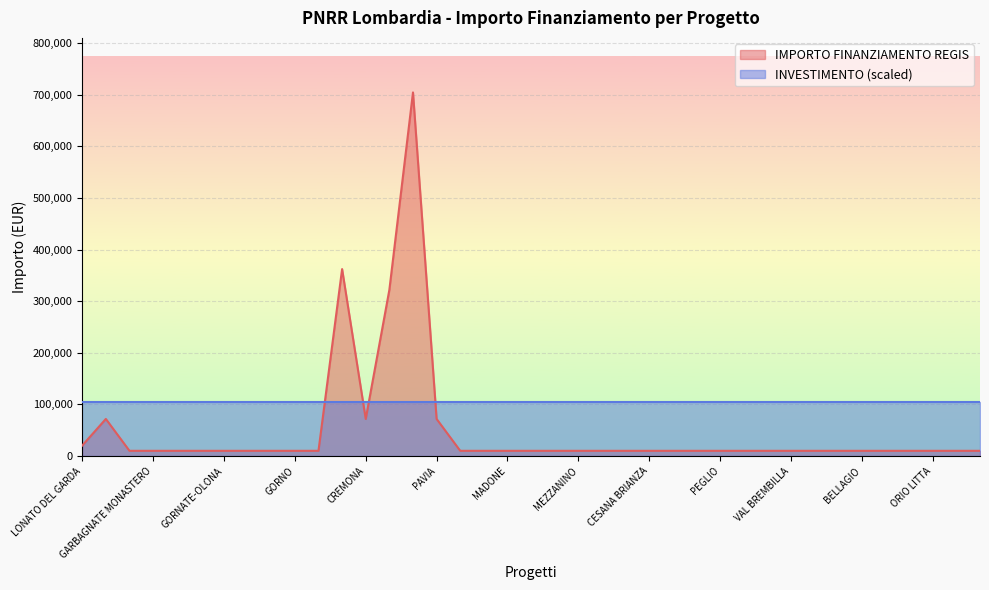

How many points are lower than both their immediate neighbors (excluding endpoints)?

1